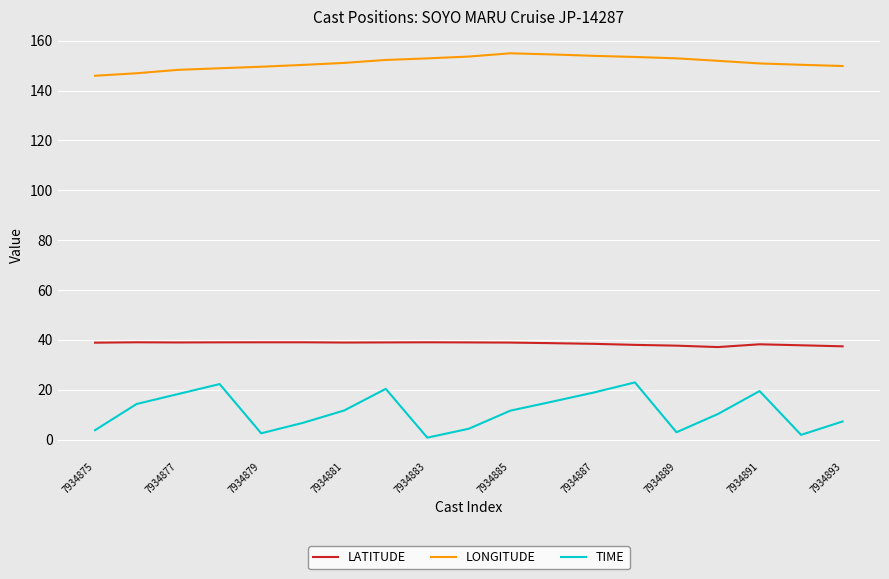

Does the chart have visible grid lines?

Yes